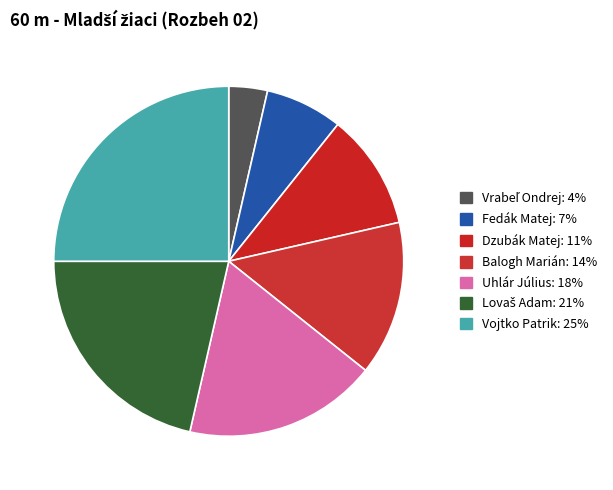

How many slices are in this pie chart?

7